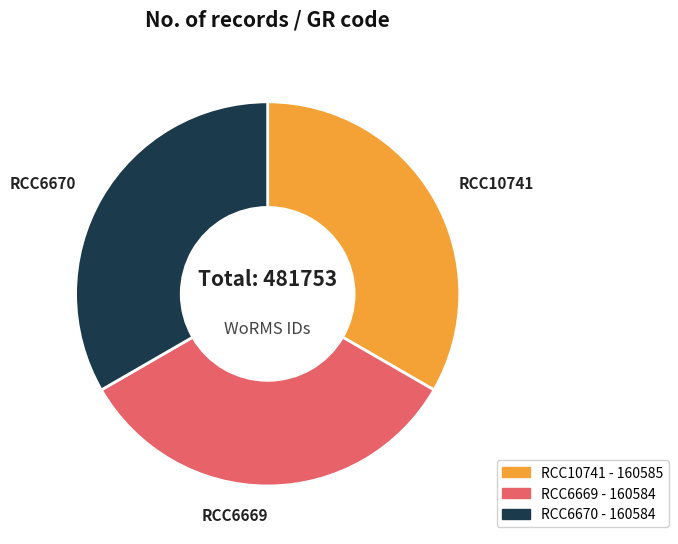

Approximately how many times larger is the value at RCC6670 compared to RCC10741?

1.0